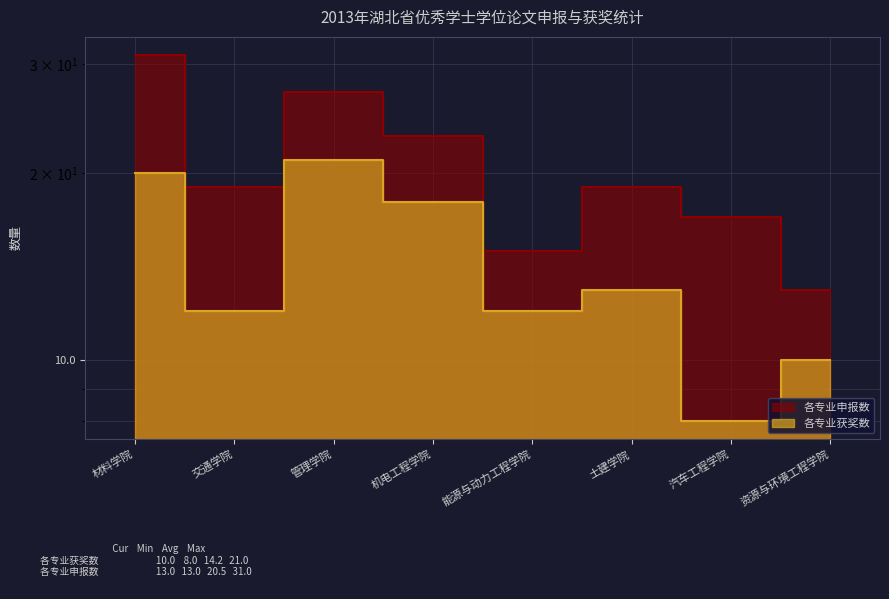

What is the difference between the highest and lowest values at 管理学院?

6